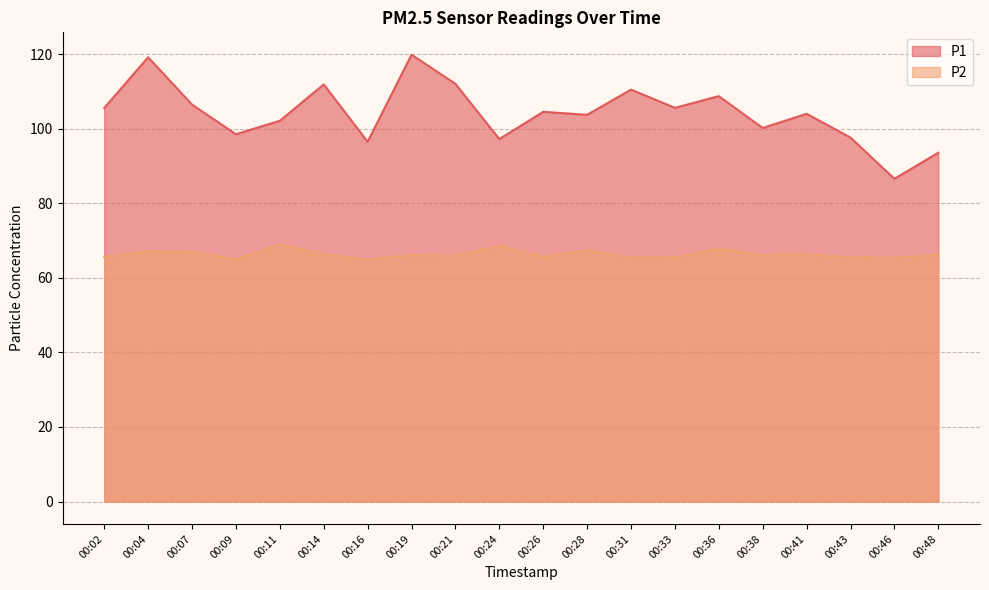

Where is P1 nearest to the value 103?

00:28